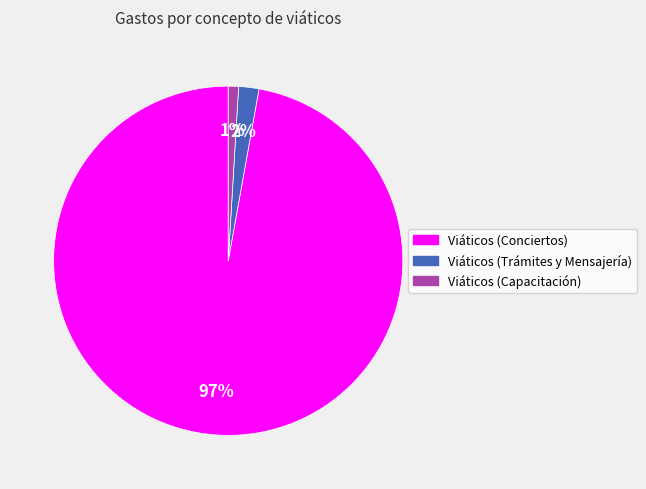

Which category has the smallest portion of the pie?

Viáticos (Capacitación)